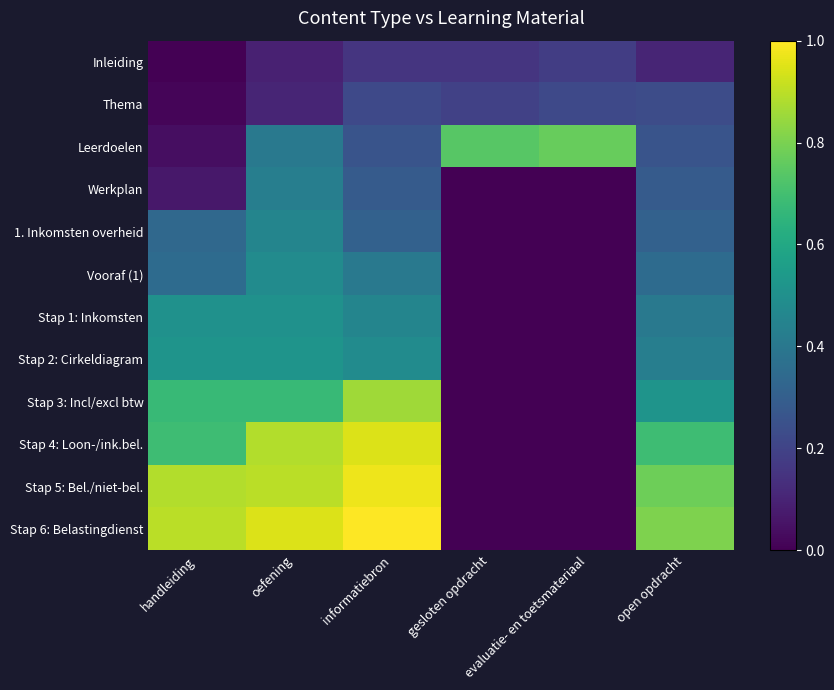

What is the spread (max minus min) of values at informatiebron?

0.8